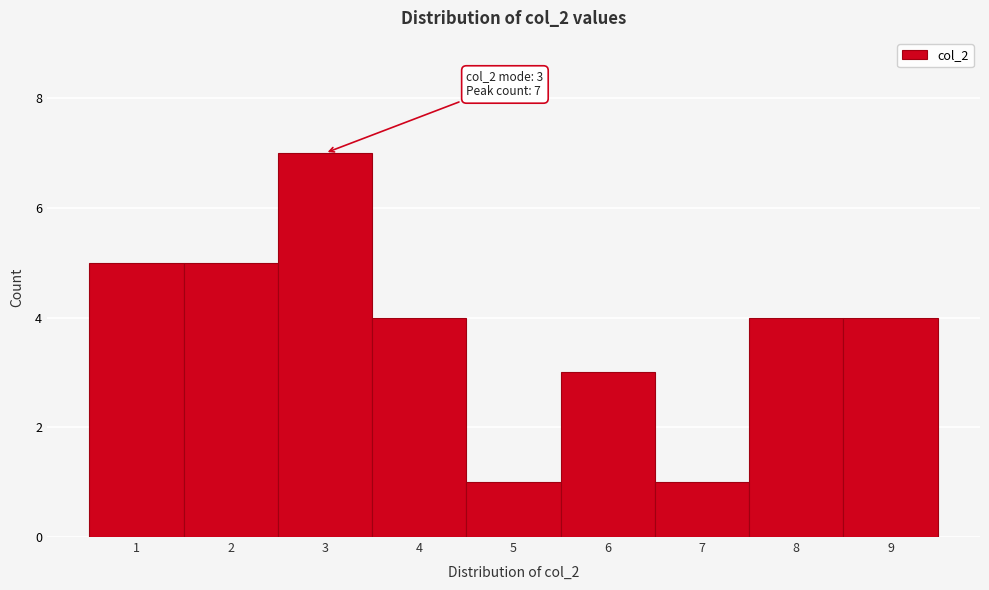

Reading left to right, extract all data points from this chart.

5	5	7	4	1	3	1	4	4